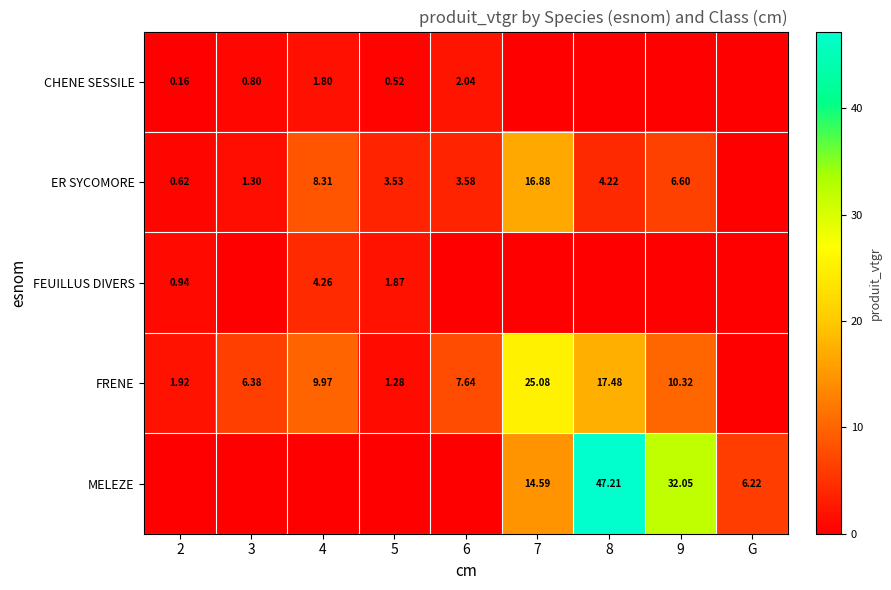

What is the difference between the second highest and minimum values in the MELEZE series?

32.1